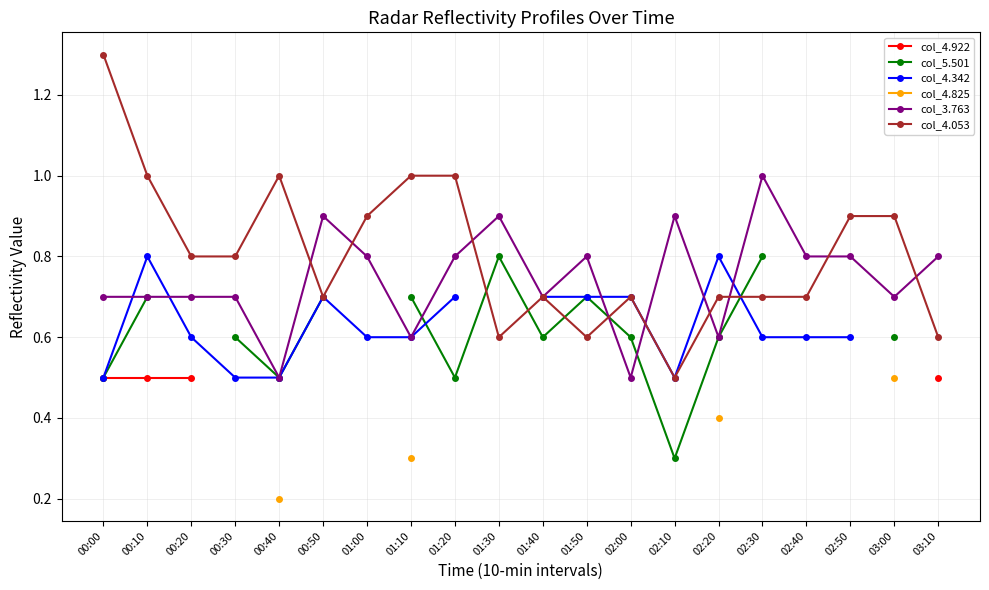

What is the maximum value for col_4.053?

1.3